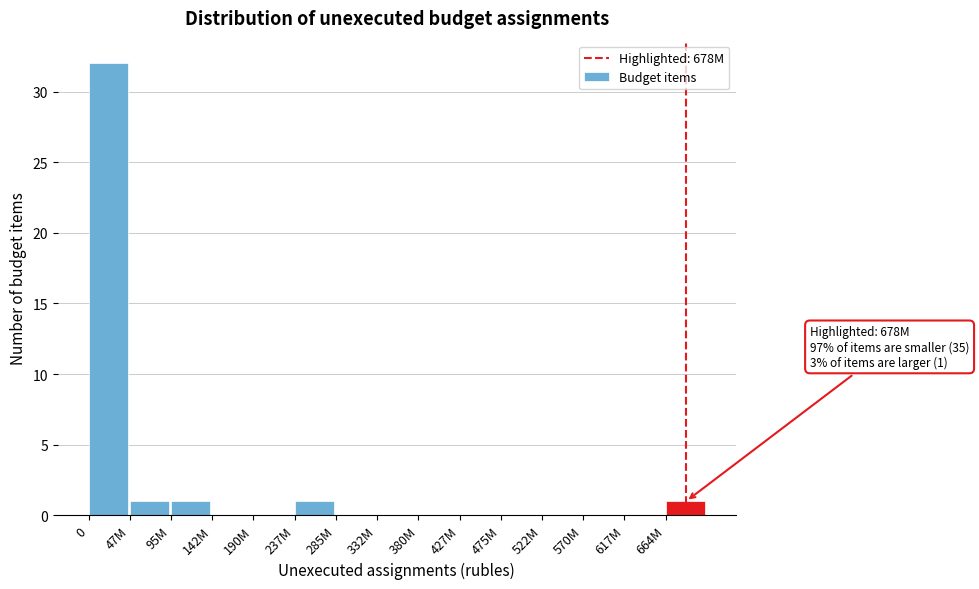

Reading right to left, what are all the values shown in this chart?

664M=1	617M=0	570M=0	522M=0	475M=0	427M=0	380M=0	332M=0	285M=0	237M=1	190M=0	142M=0	95M=1	47M=1	0=32